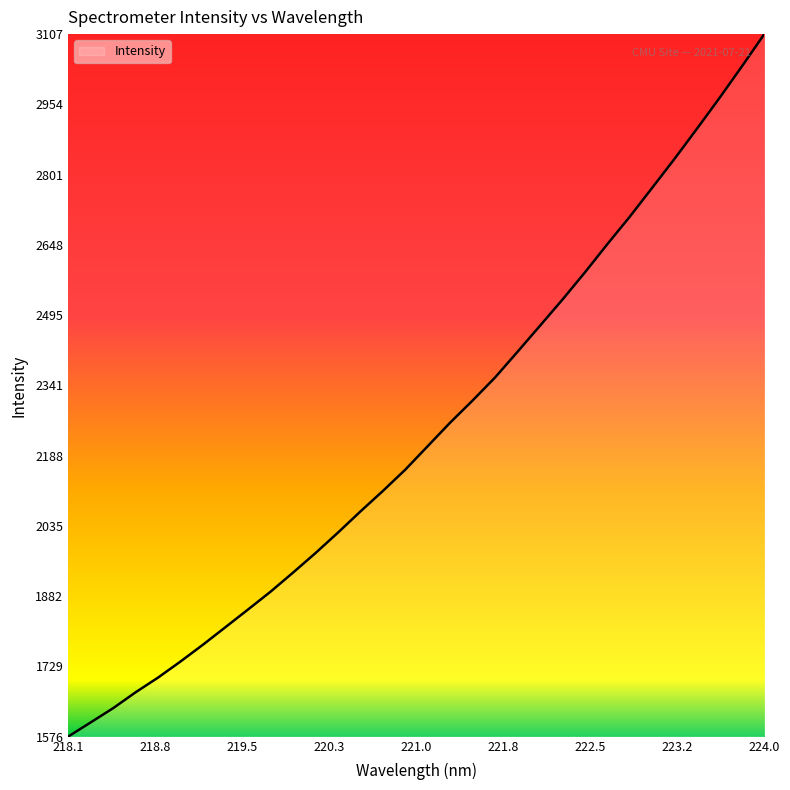

What is the difference between the maximum and second lowest values?

1500.4